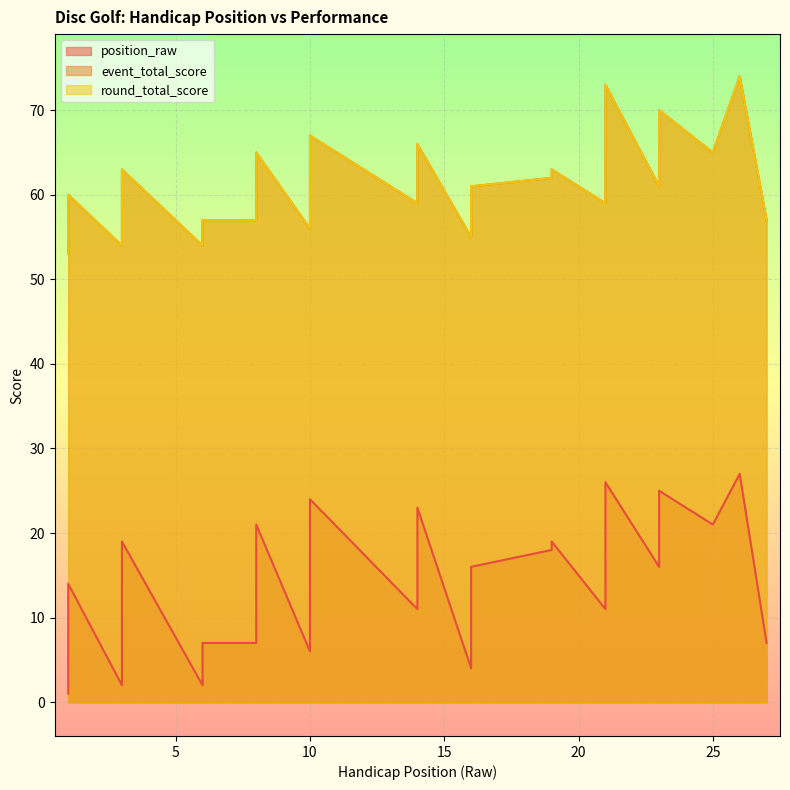

Between 8 and 21, which series saw the biggest shift?

event_total_score